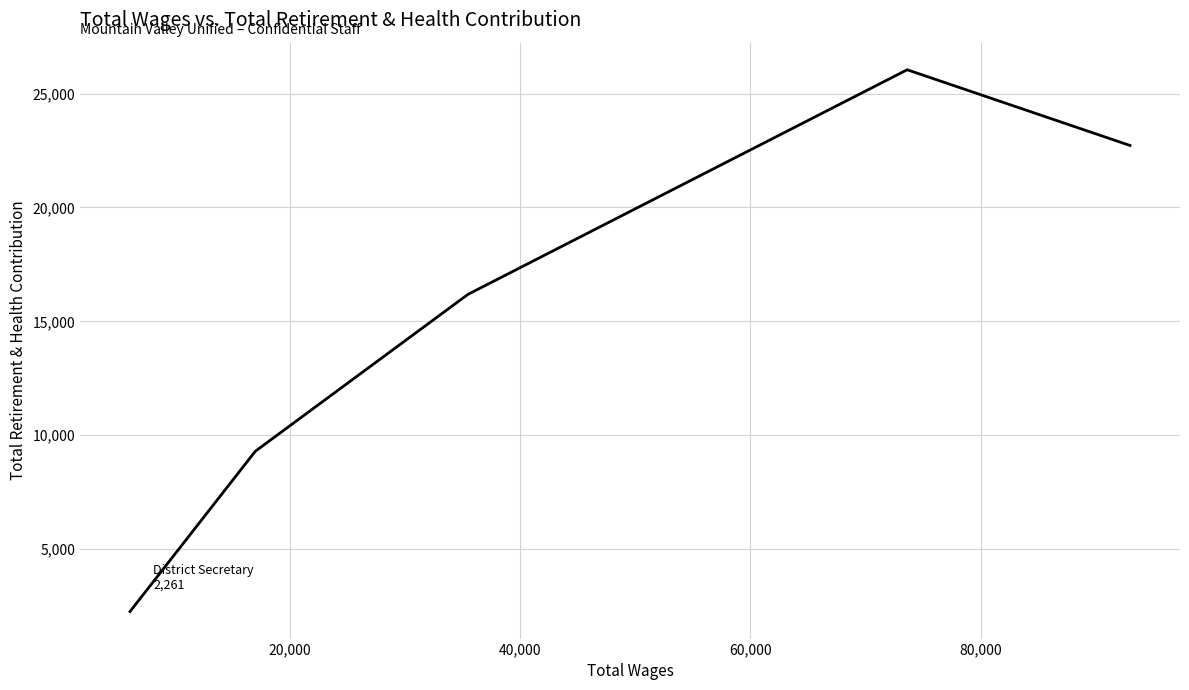

How many lines are shown in the chart?

1